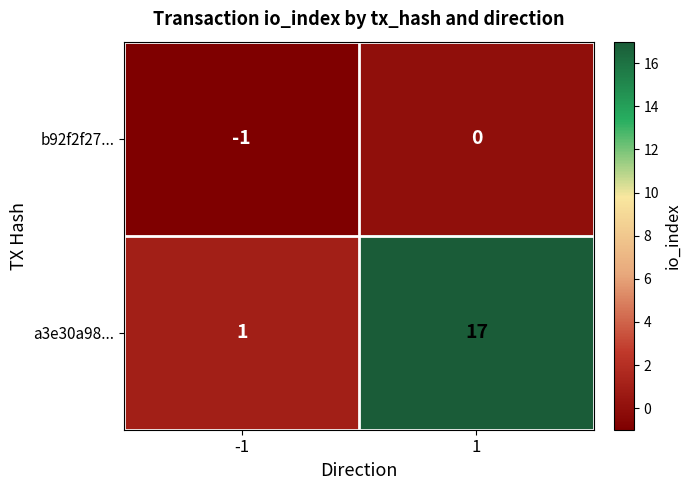

What is the greatest value displayed?

17